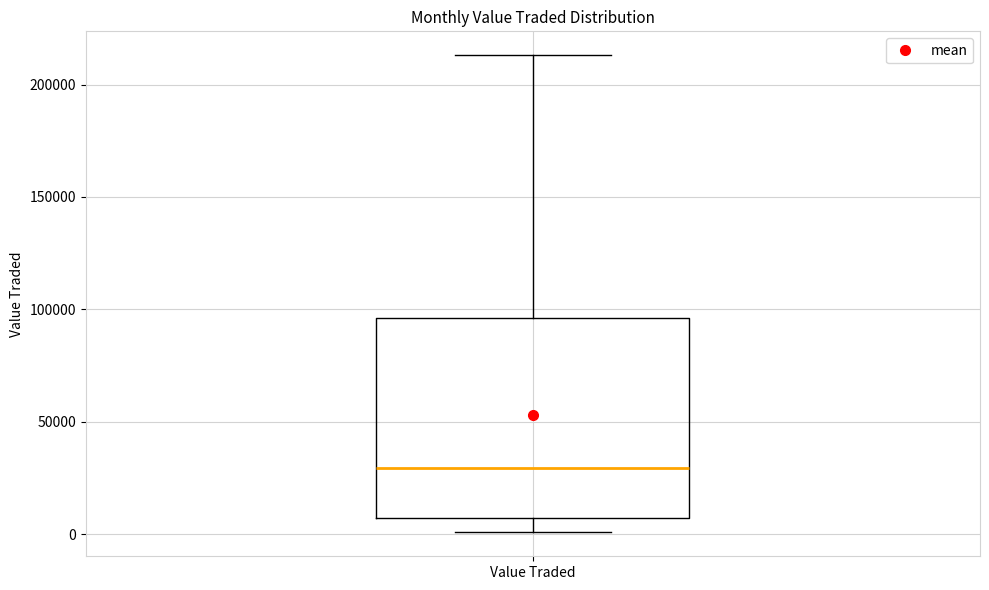

Transcribe this box plot: give where the median line is, the range the box spans, and where the two whiskers end, as read against the y-axis. The values are not printed on the chart, so give them approximately, as read against the axis.

median 30000, box 5000 to 95000, whiskers 0 to 215000